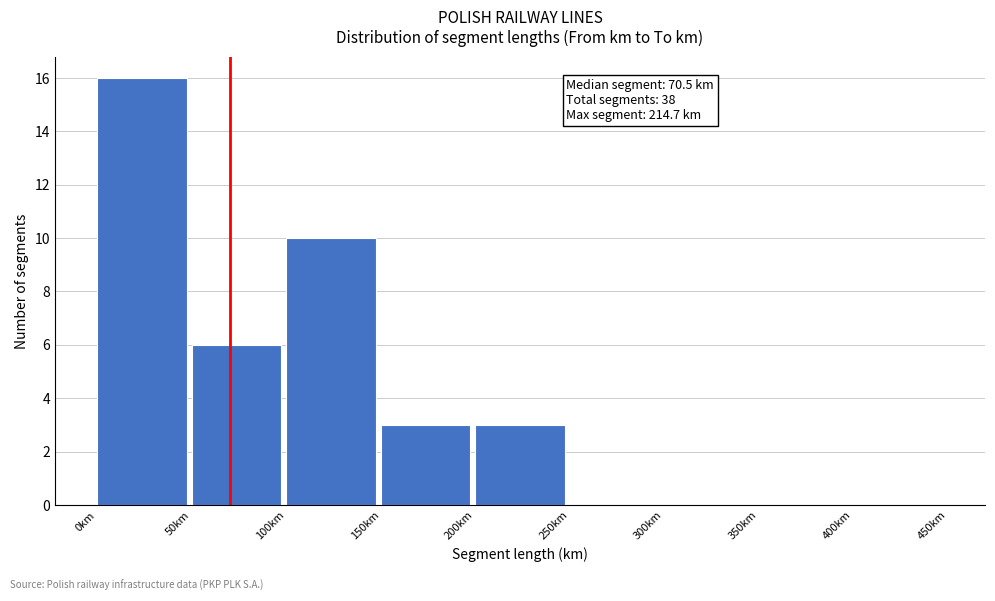

Which range on the x-axis has the tallest bar?

0 to 50